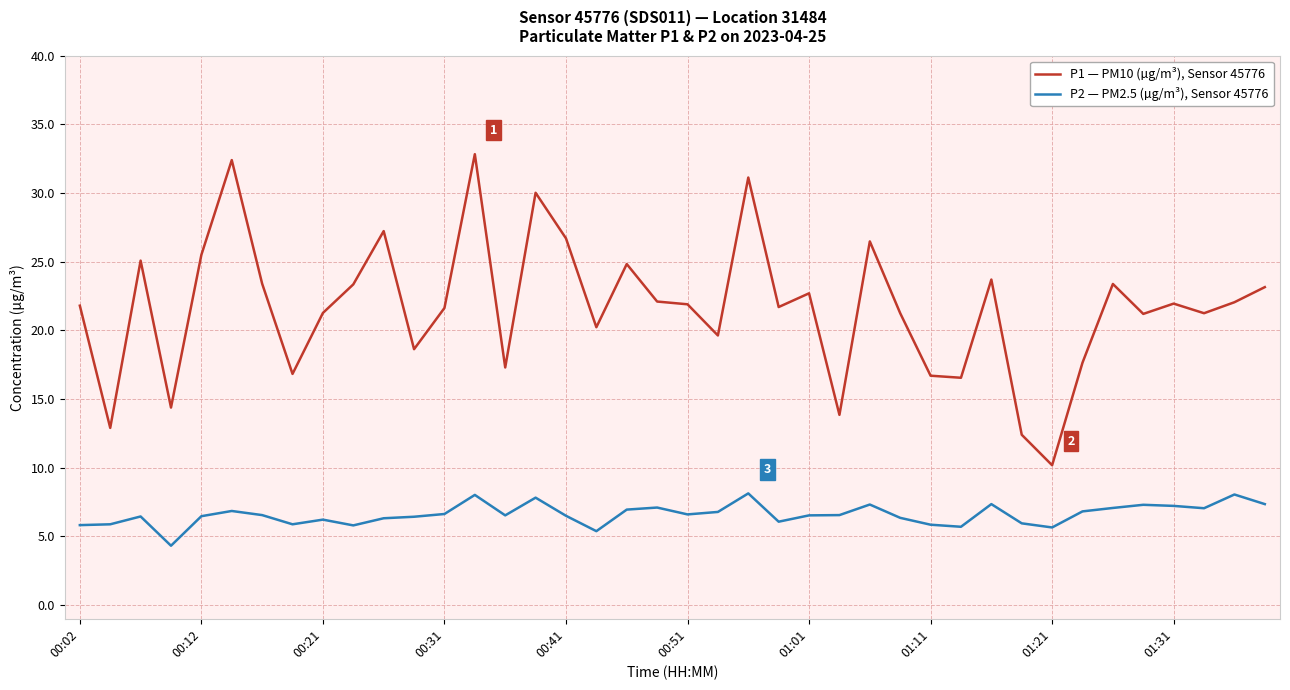

Count the number of categories in the chart.

40